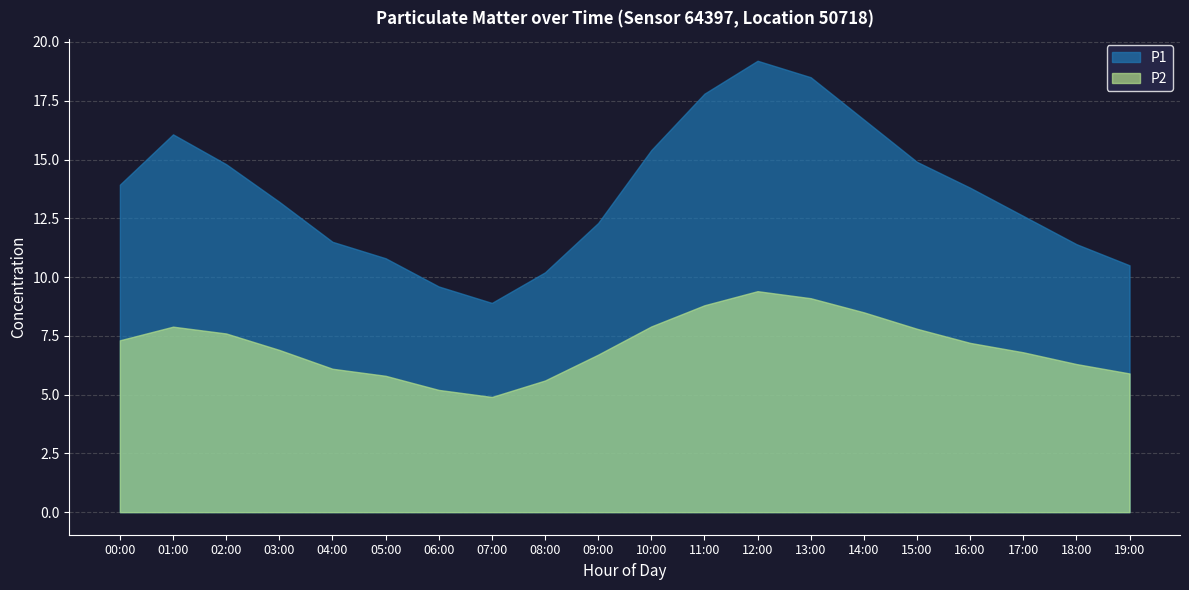

What is the label of the 14th point from the left?

13:00